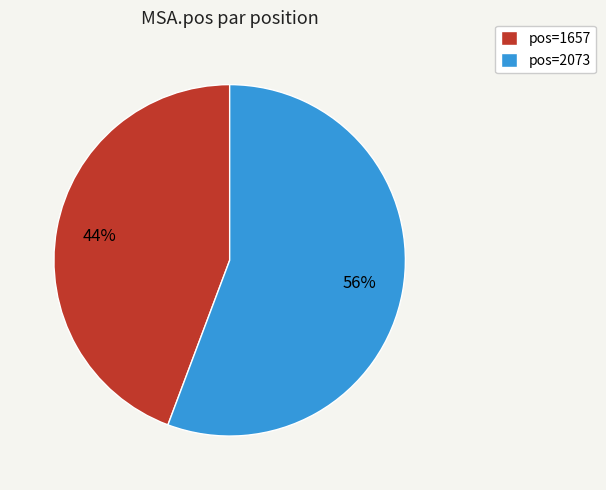

To the nearest percent, what is the average slice percentage?

50%